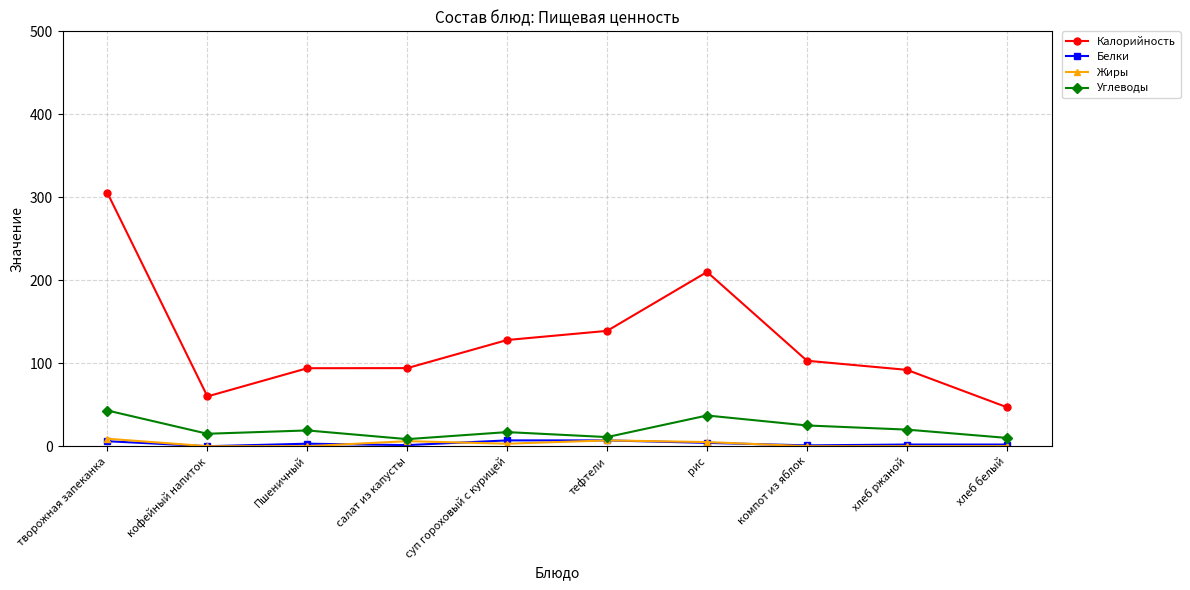

At which category does the chart reach its peak across all series?

творожная запеканка